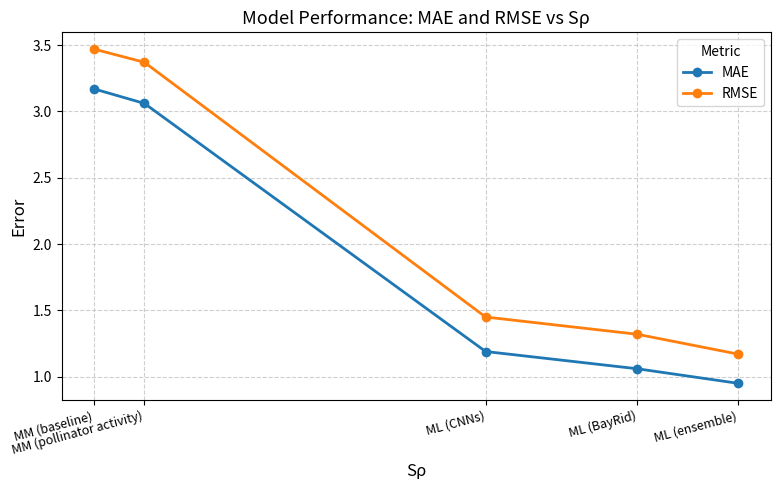

True or false: MAE and RMSE intersect in this chart.

False